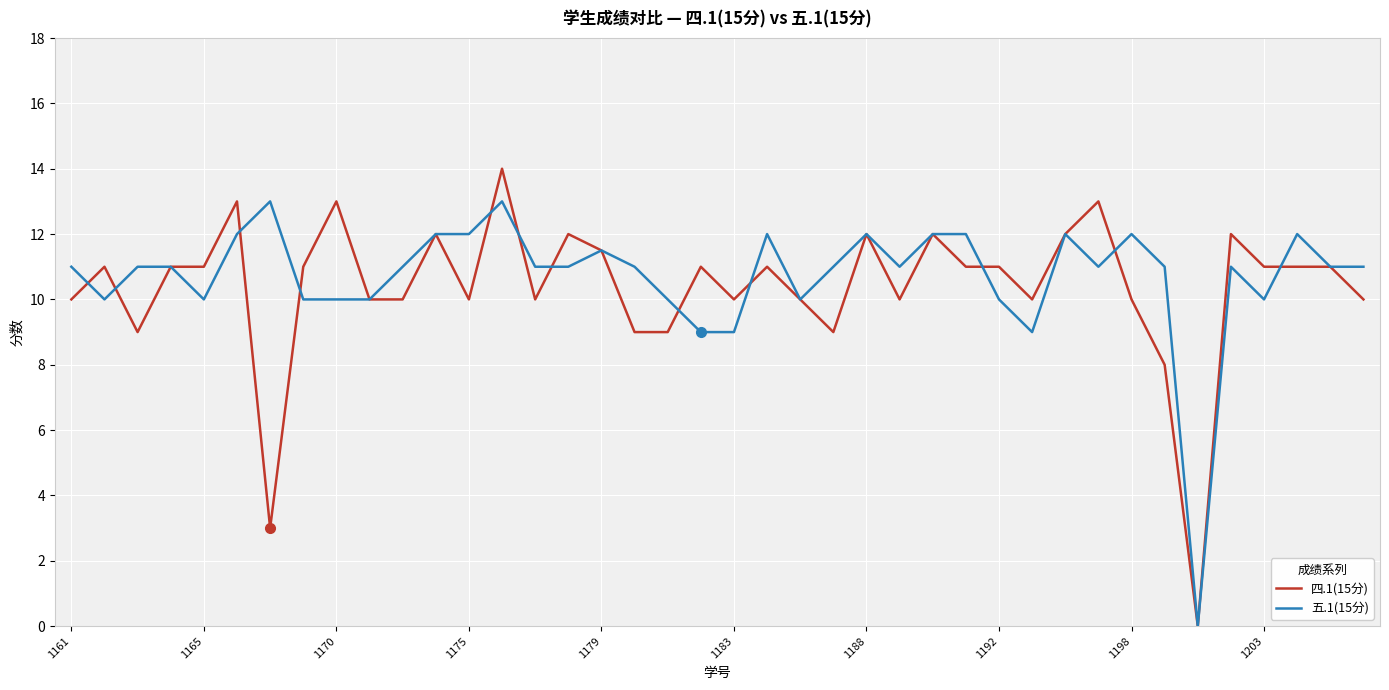

What is the highest value of the 五.1(15分) series?

13.0